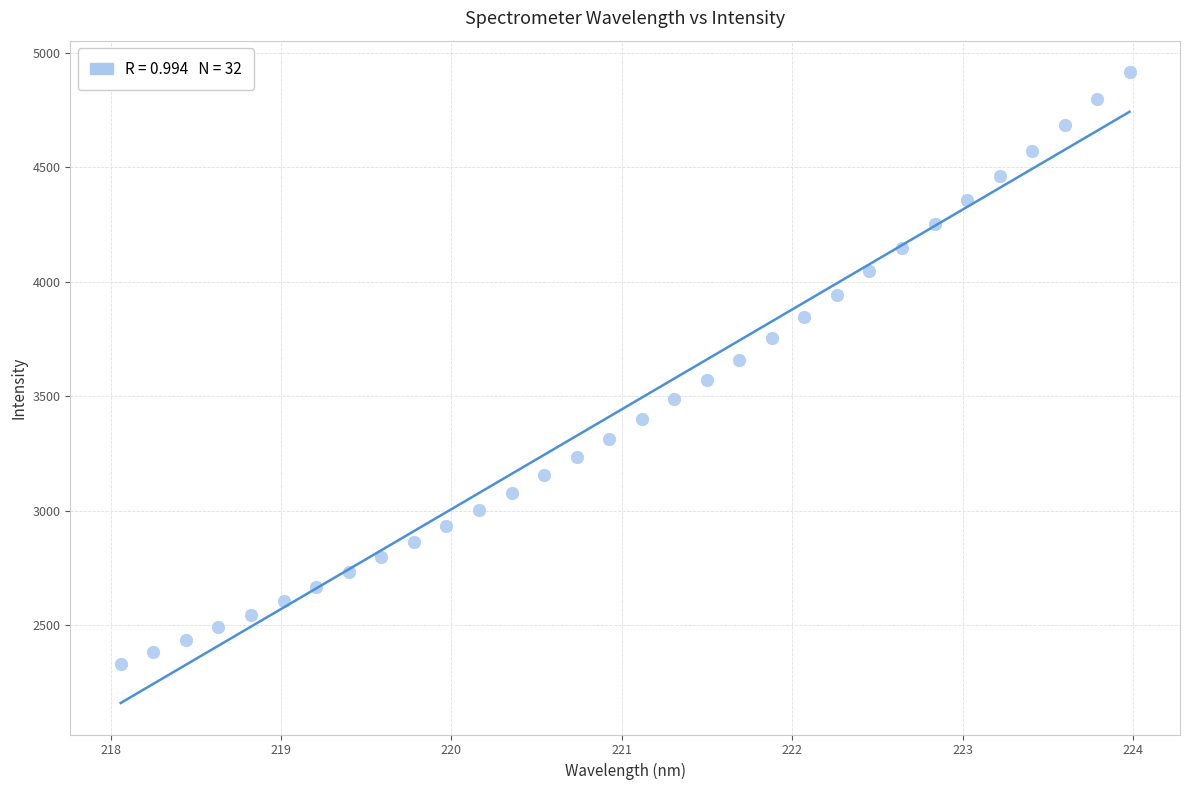

What is the range of X values (max minus min)?

5.9